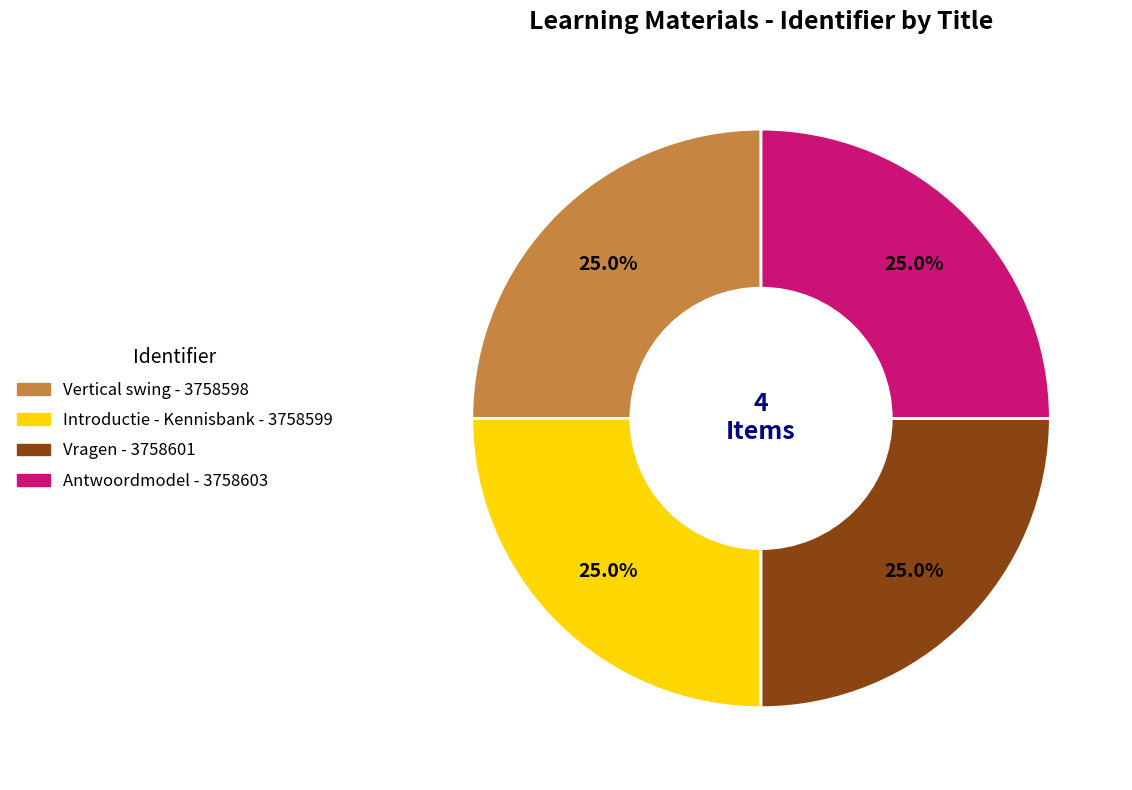

To the nearest percent, what percentage of the pie is Vertical swing?

25%